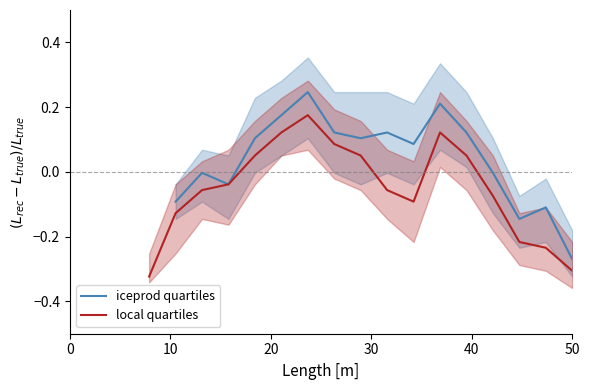

True or false: local quartiles and iceprod quartiles intersect in this chart.

False